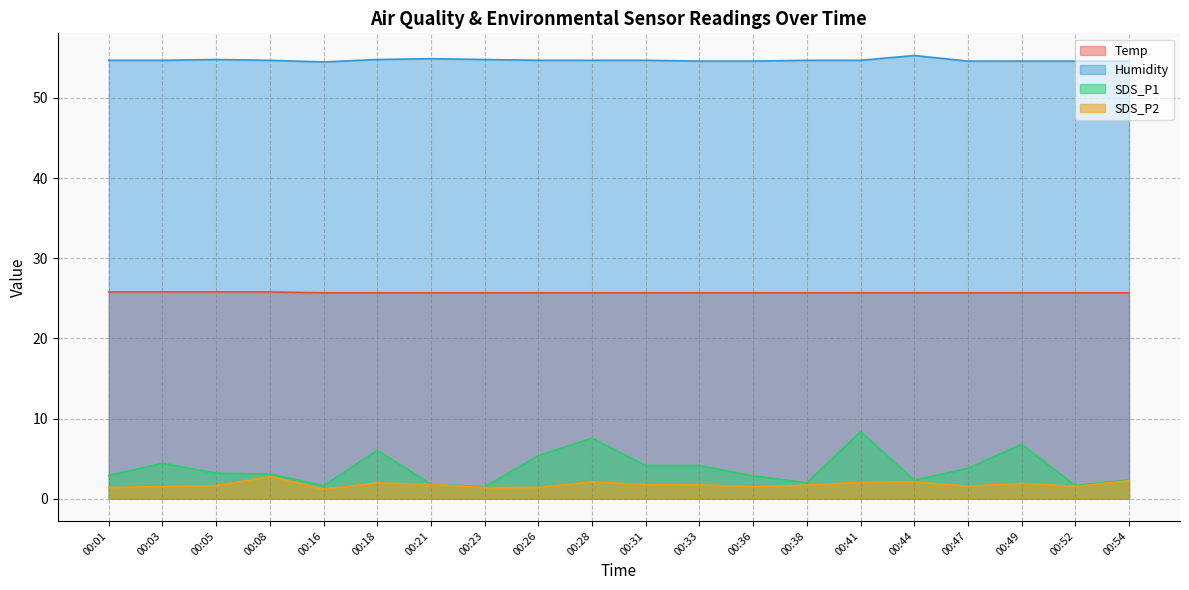

Between 00:08 and 00:26, which series saw the biggest shift?

SDS_P1